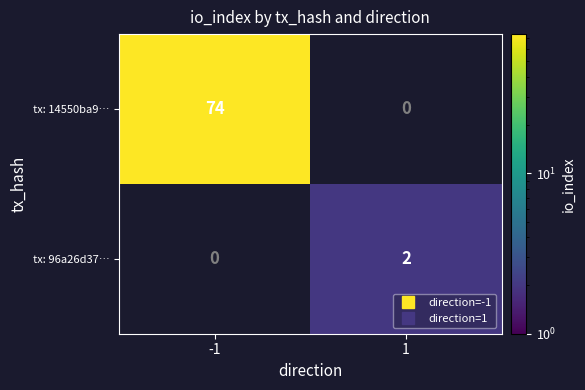

Rank the series by their maximum value, from highest to lowest.

tx: 14550ba9…, tx: 96a26d37…